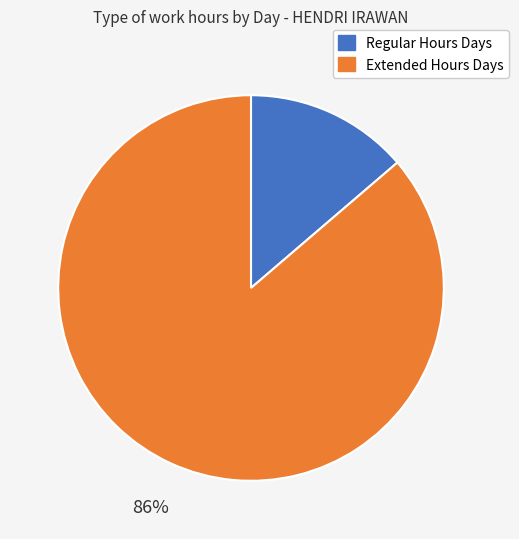

Count the number of slices in the pie.

2